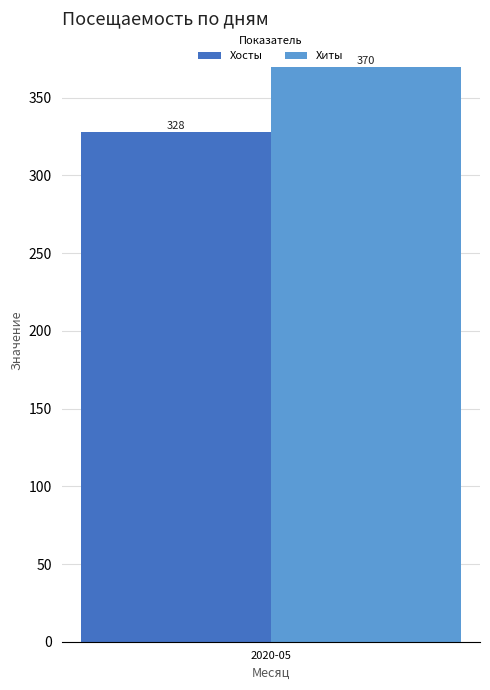

The Хиты series shows 370 at 2020-05. True or false?

True